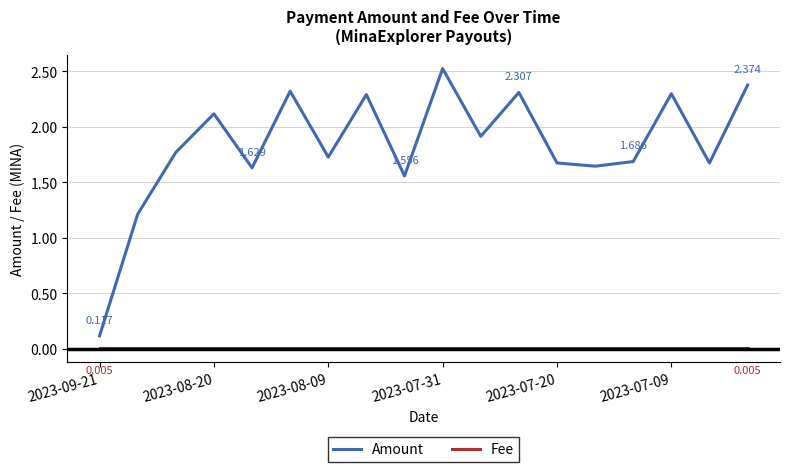

Which series has the largest range (max minus min)?

Amount